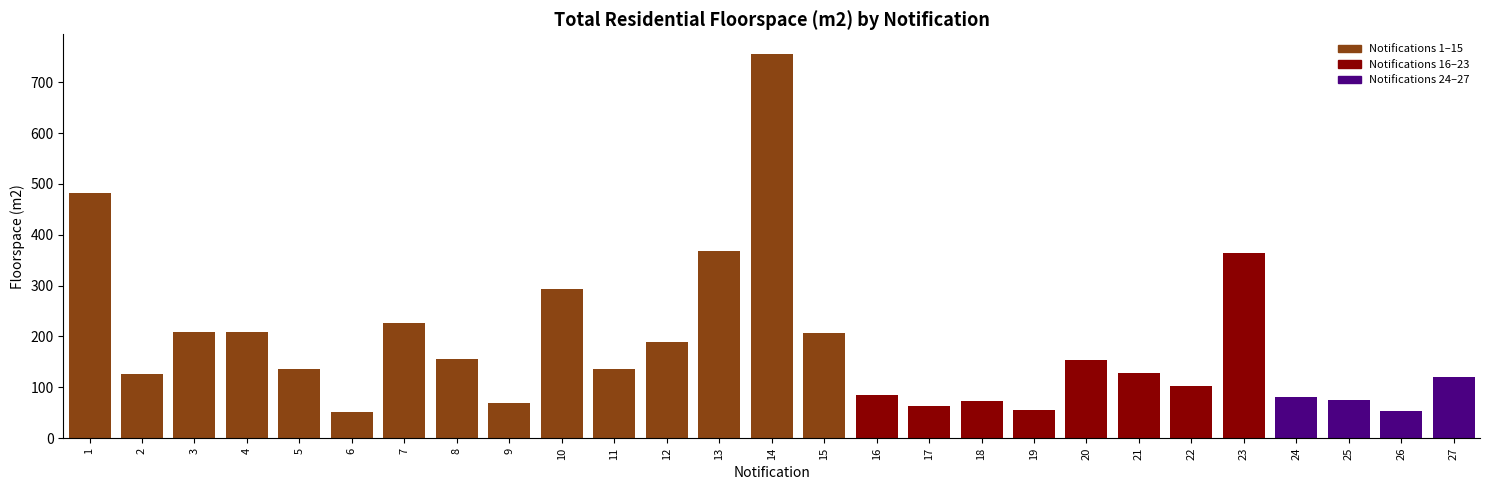

What is the smallest value displayed?

50.8